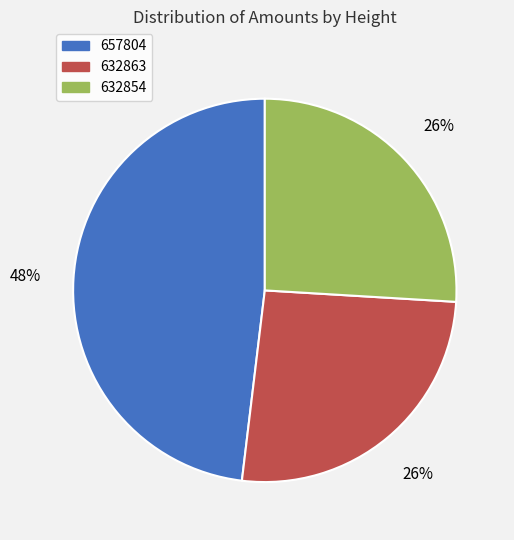

True or false: 632863 accounts for 16% of the total.

False